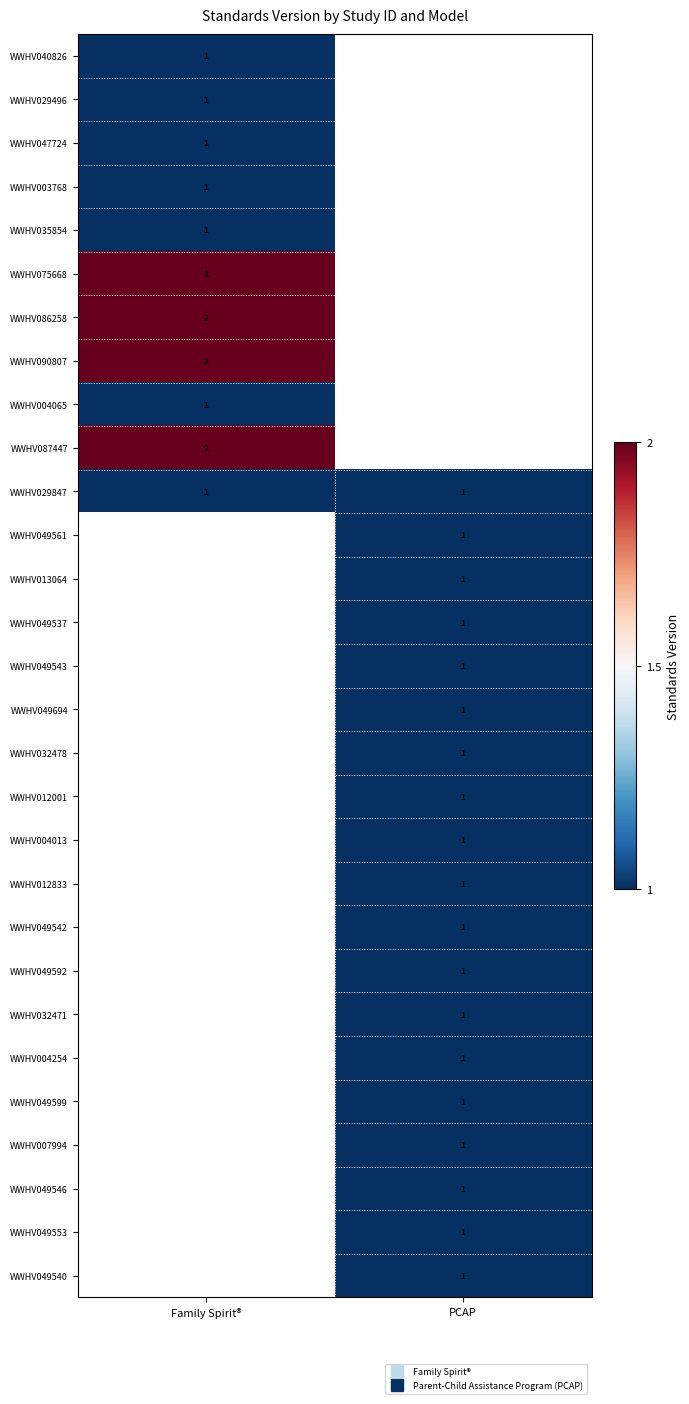

How many series are shown in this chart?

29